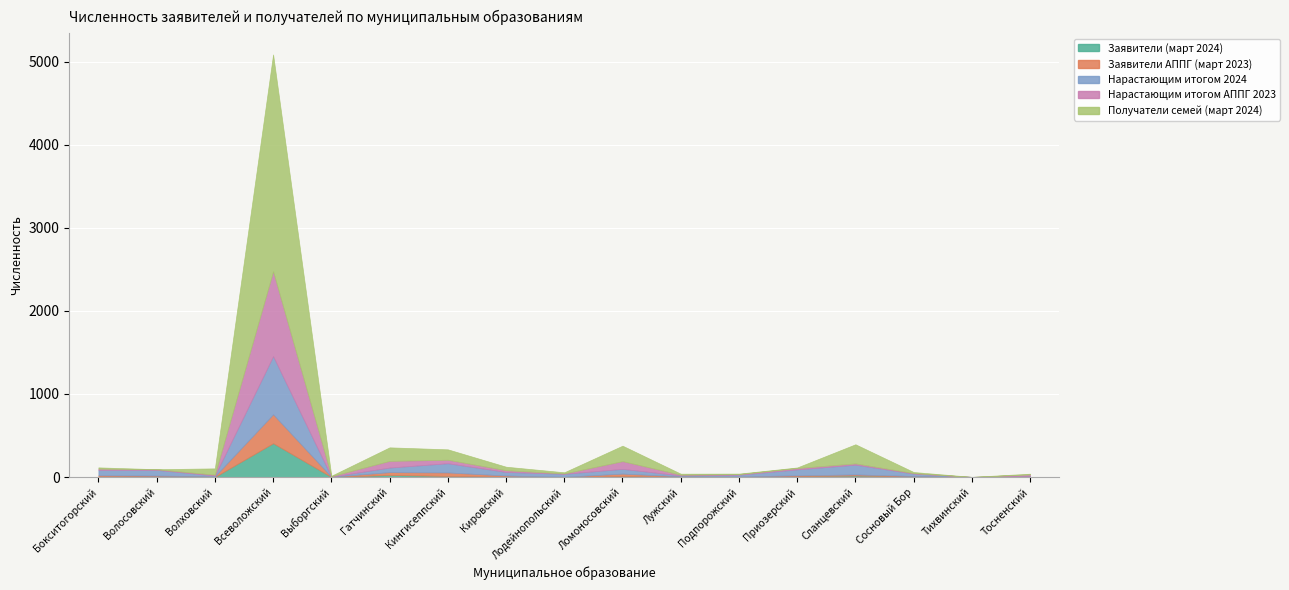

How many values in Нарастающим итогом АППГ 2023 are above zero?

16